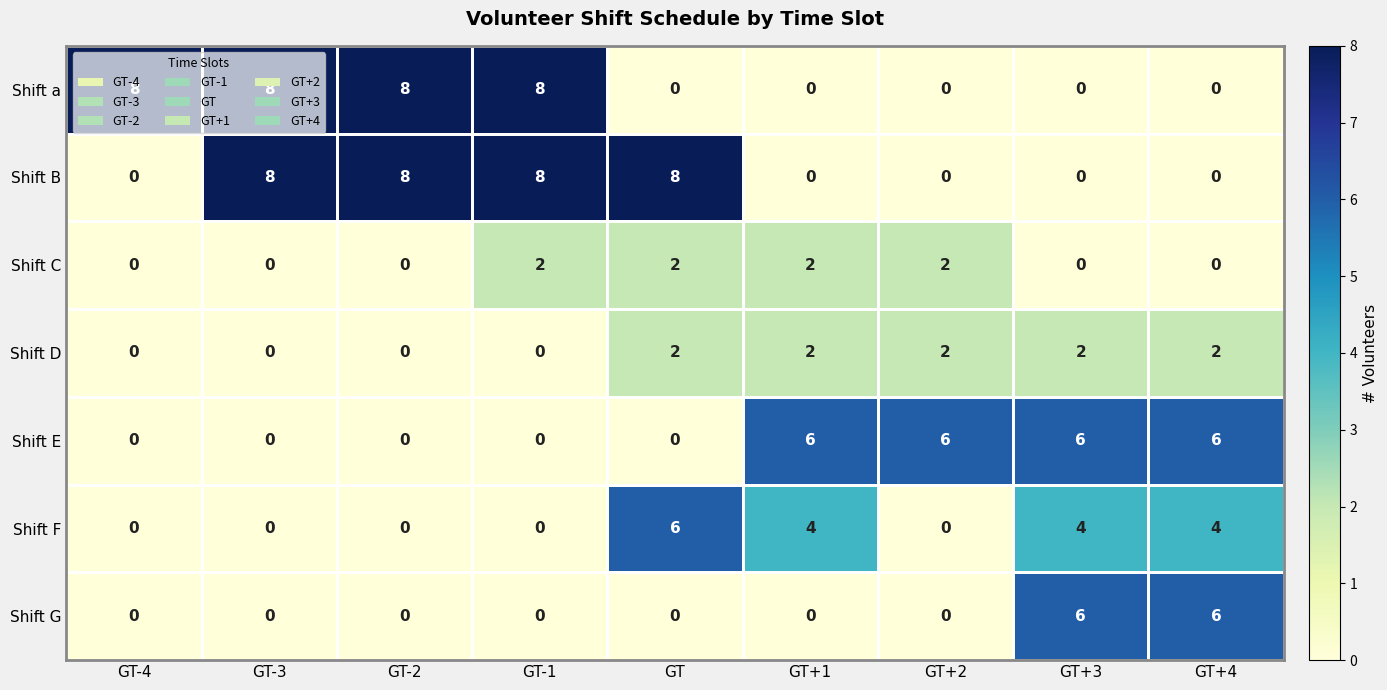

At how many categories does at least one series exceed 4?

9